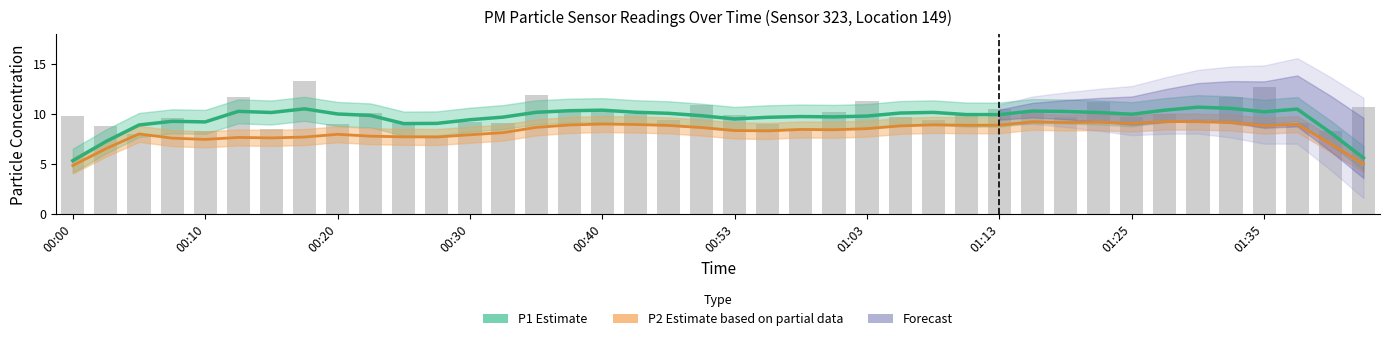

How many groups of bars are there?

40